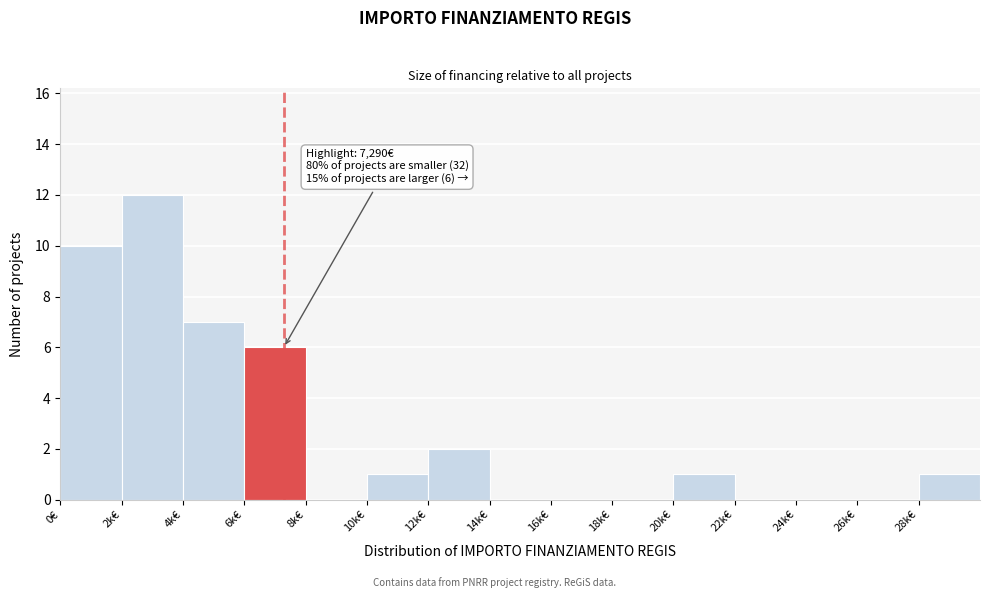

Reading left to right, transcribe all the data shown in this chart.

0€=10	2k€=12	4k€=7	6k€=6	8k€=0	10k€=1	12k€=2	14k€=0	16k€=0	18k€=0	20k€=1	22k€=0	24k€=0	26k€=0	28k€=1